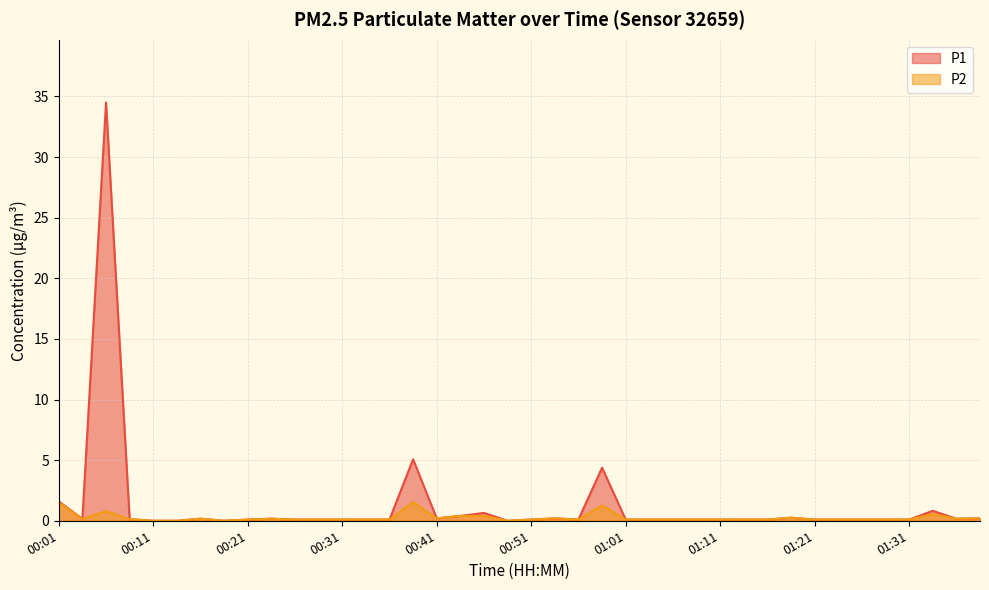

Which has a higher value, 00:51 or 00:14?

00:51